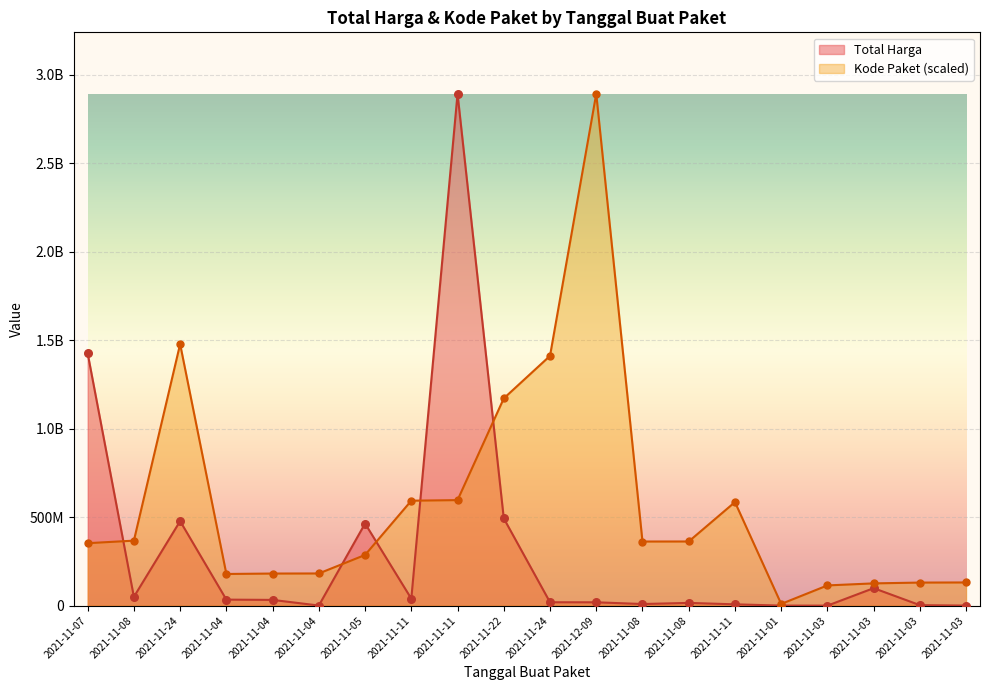

Is the value of Total Harga at 2021-11-24 greater than the value of Kode Paket at 2021-11-08?

Yes